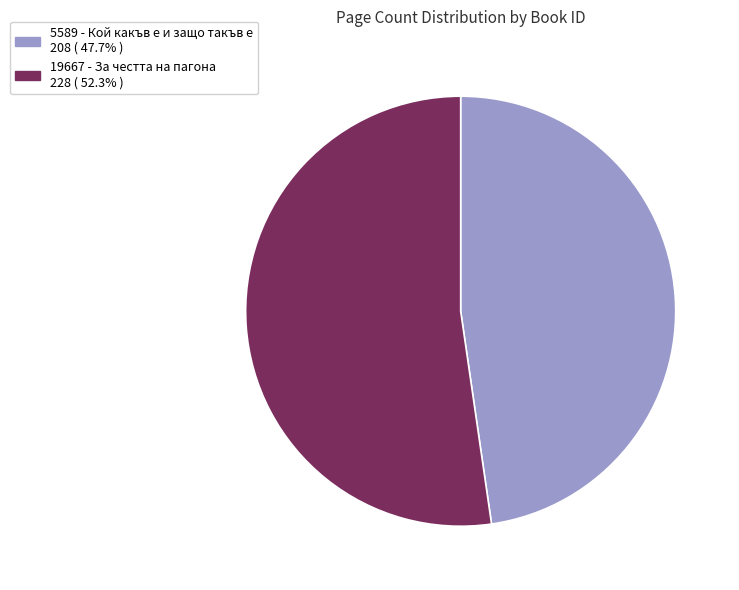

Rank the categories by value from lowest to highest.

5589 - Кой какъв е и защо такъв е, 19667 - За честта на пагона